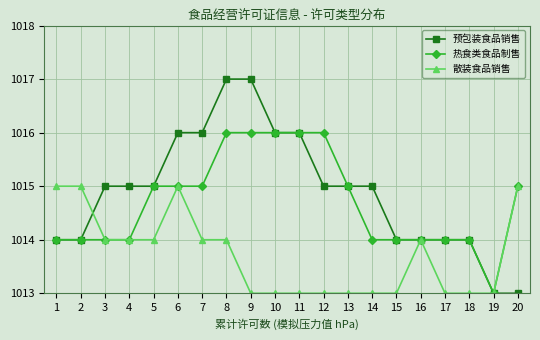

True or false: 热食类食品制售 has a value of 1324 at 12.

False